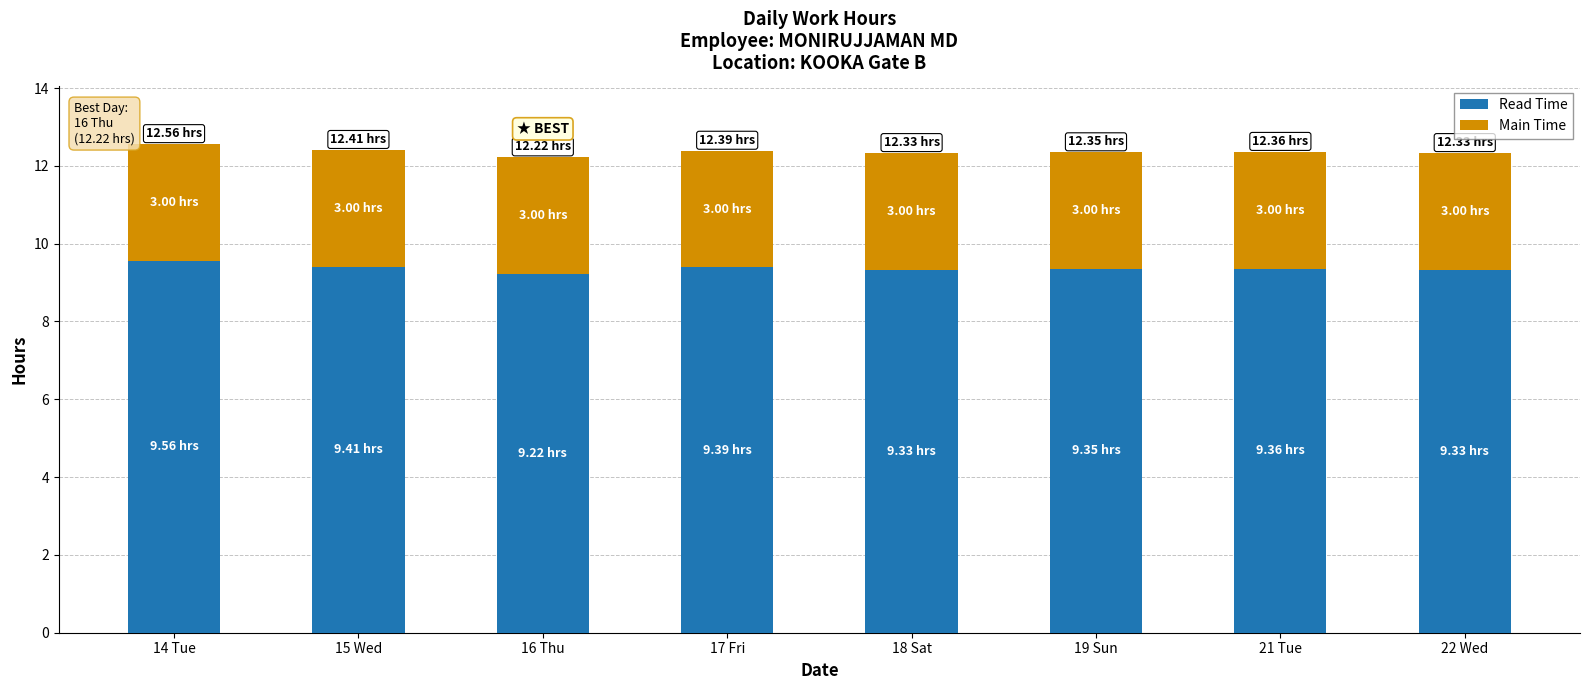

What is the maximum value for Read Time?

9.6